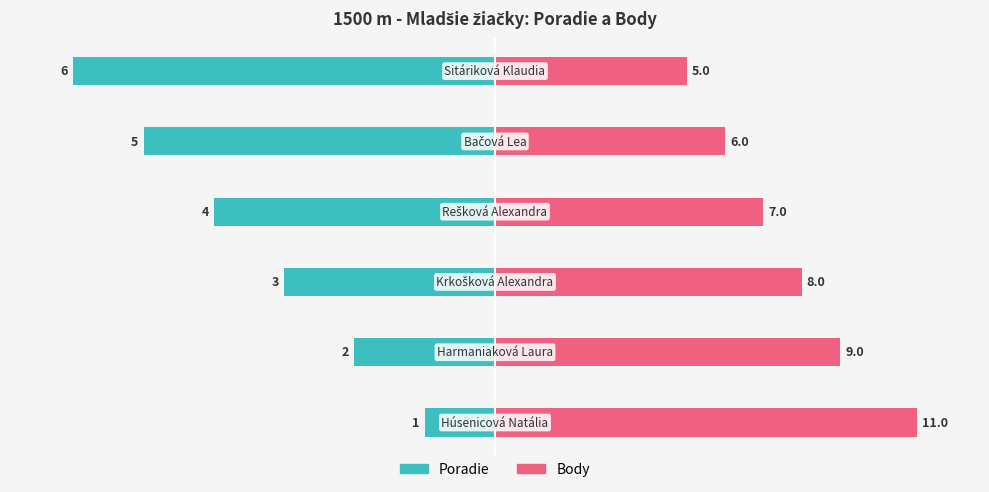

The value of Body at 50 is 17.8. True or false?

False